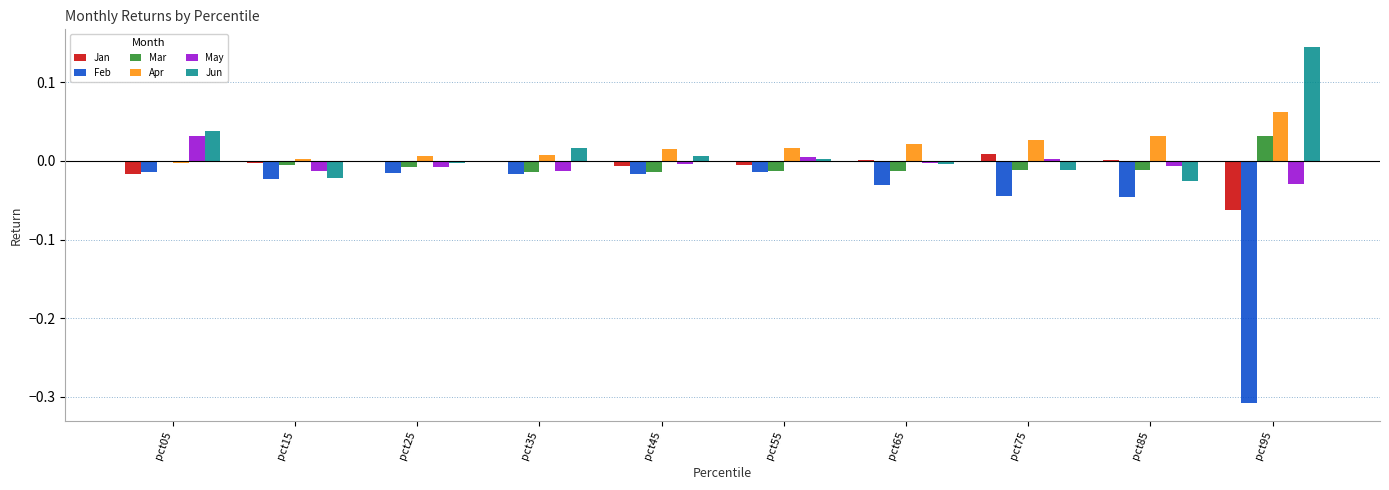

Is the value of May at pct15 greater than the value of Apr at pct25?

No